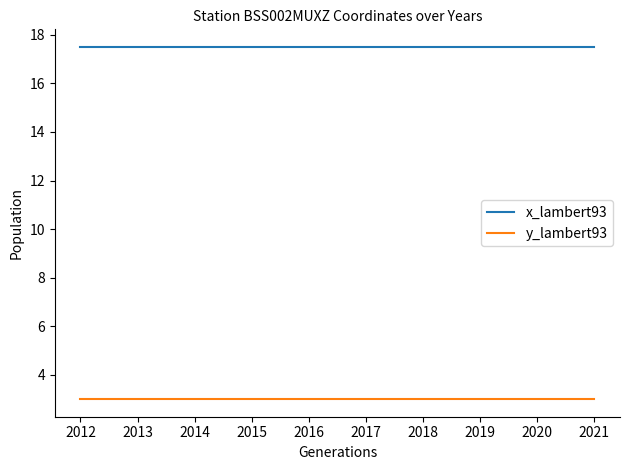

Count the number of data series in this chart.

2